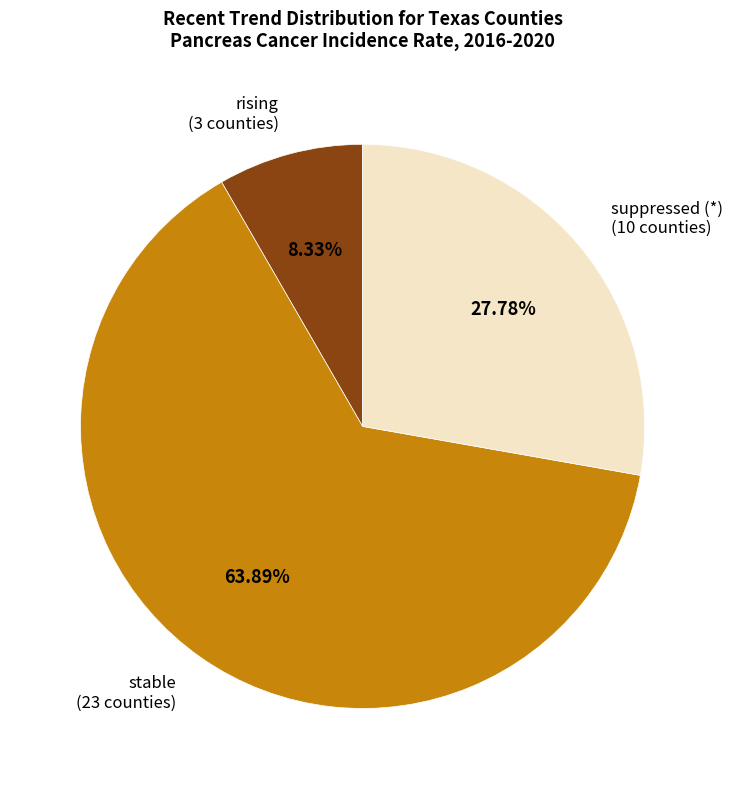

How many segments does this pie chart have?

3